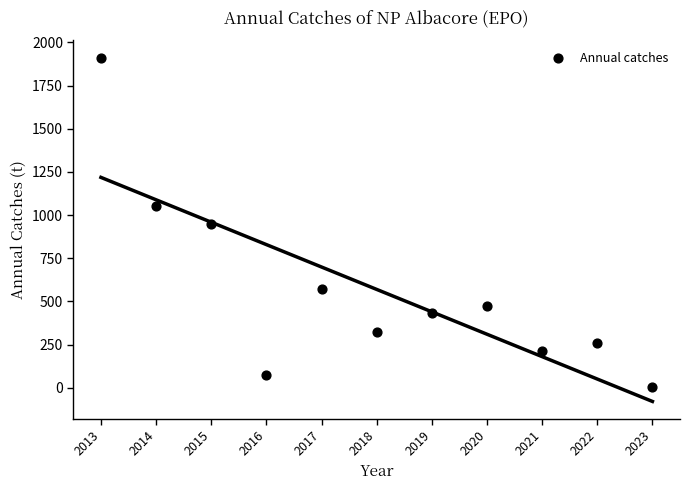

What is the average Y value?

569.5